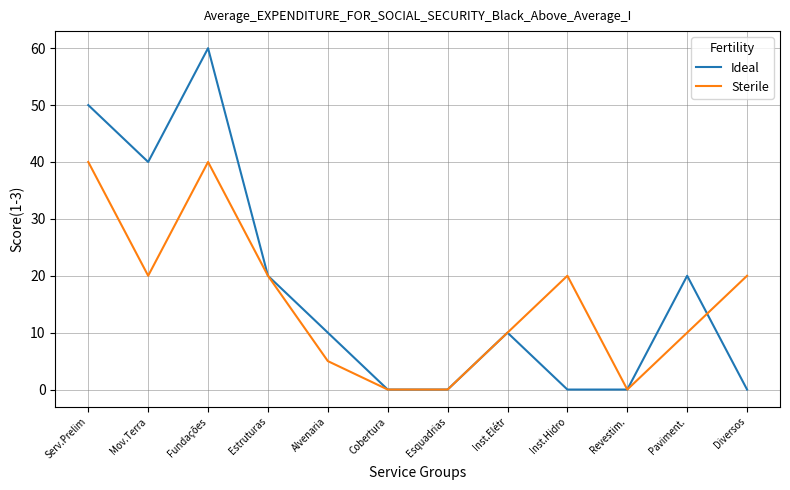

At which category is the sum across all series the highest?

Fundações